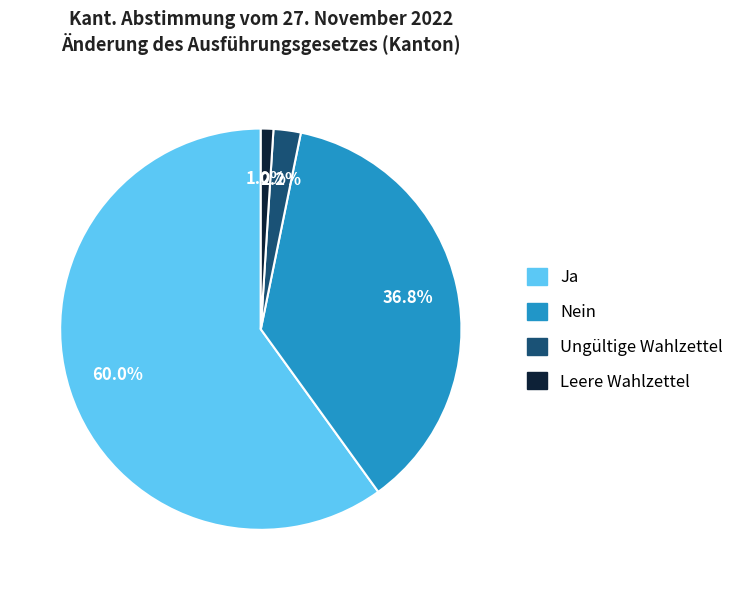

To the nearest percent, what is the difference between the largest and smallest slice percentages?

59%